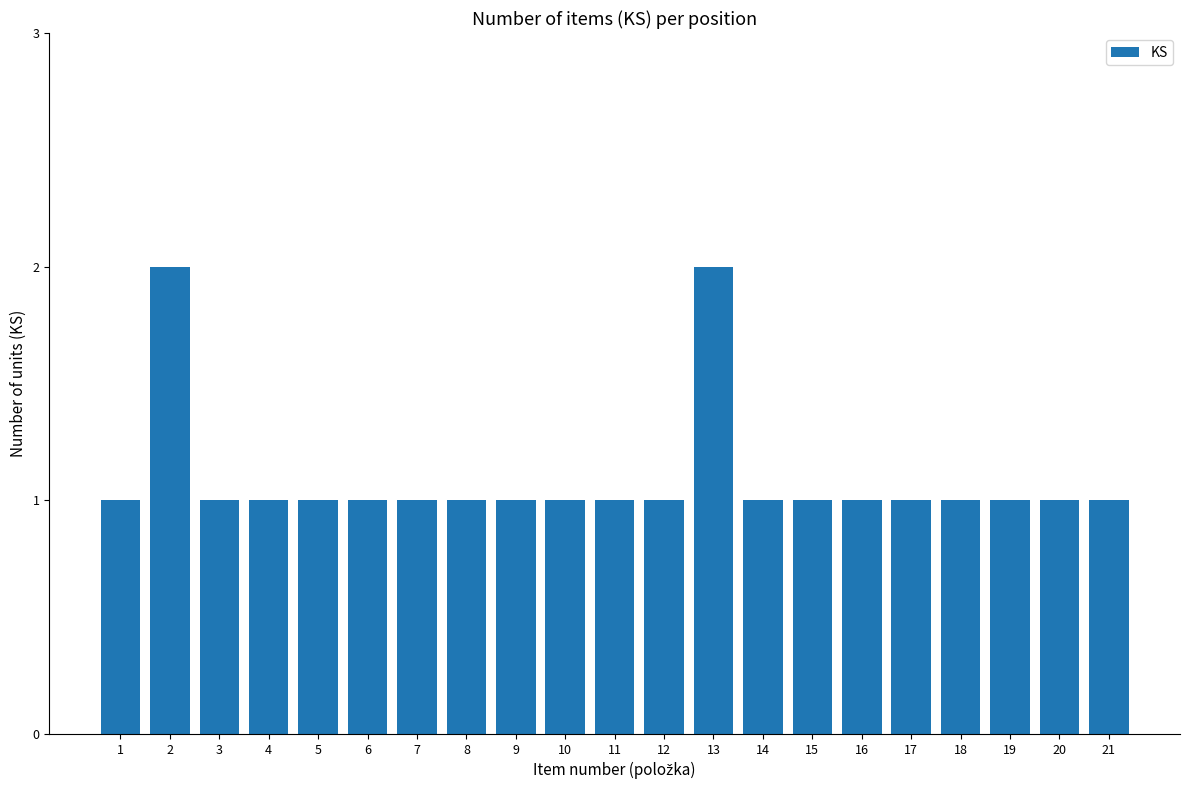

What is the greatest value displayed?

2